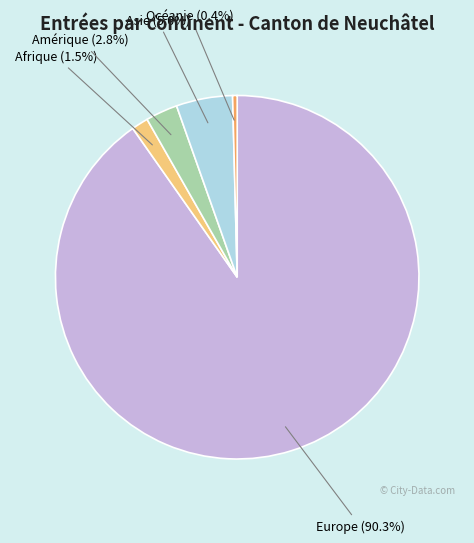

Rank the categories by value from highest to lowest.

Europe, Asie, Amérique, Afrique, Océanie